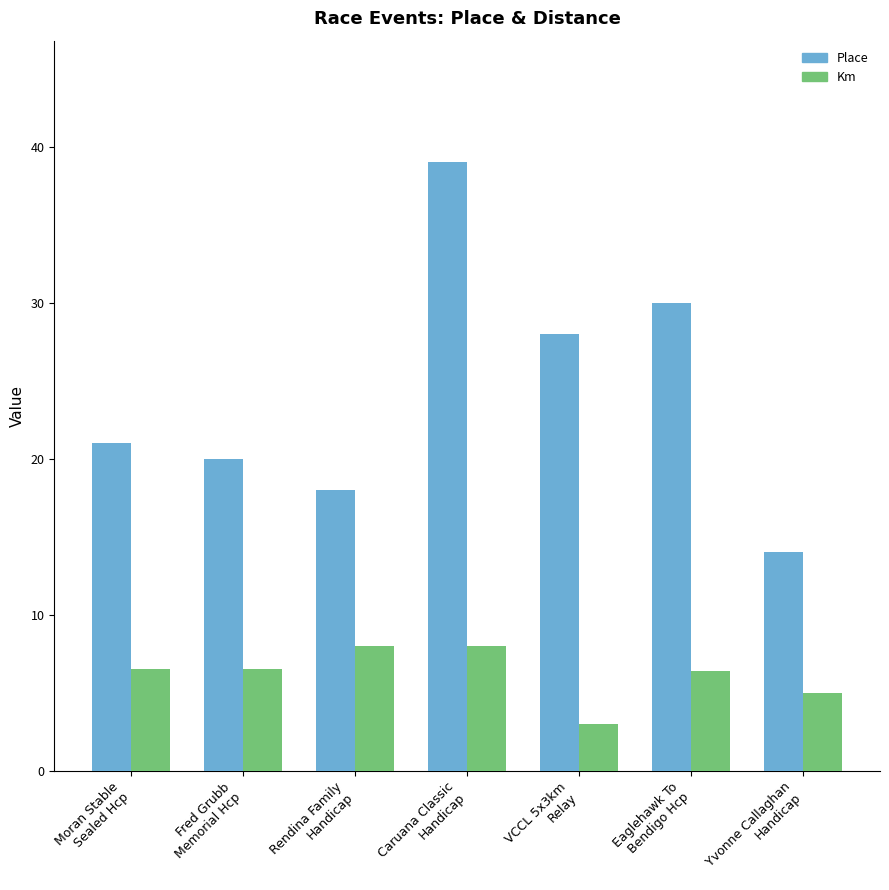

The value of Km at Eaglehawk To
Bendigo Hcp is 1.6. True or false?

False